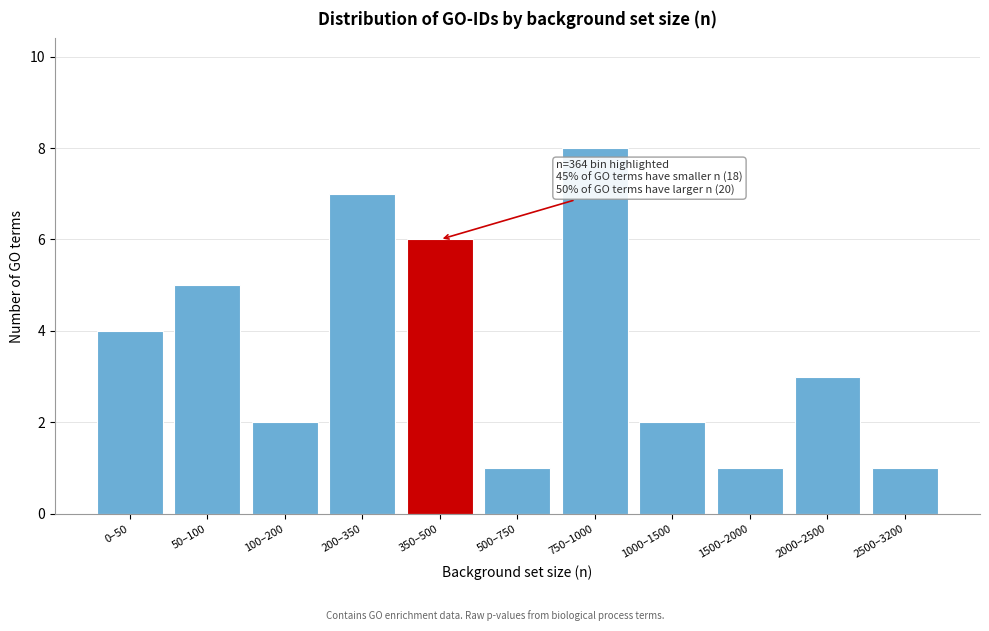

Reading left to right, what are all the values shown in this chart?

0–50=4	50–100=5	100–200=2	200–350=7	350–500=6	500–750=1	750–1000=8	1000–1500=2	1500–2000=1	2000–2500=3	2500–3200=1